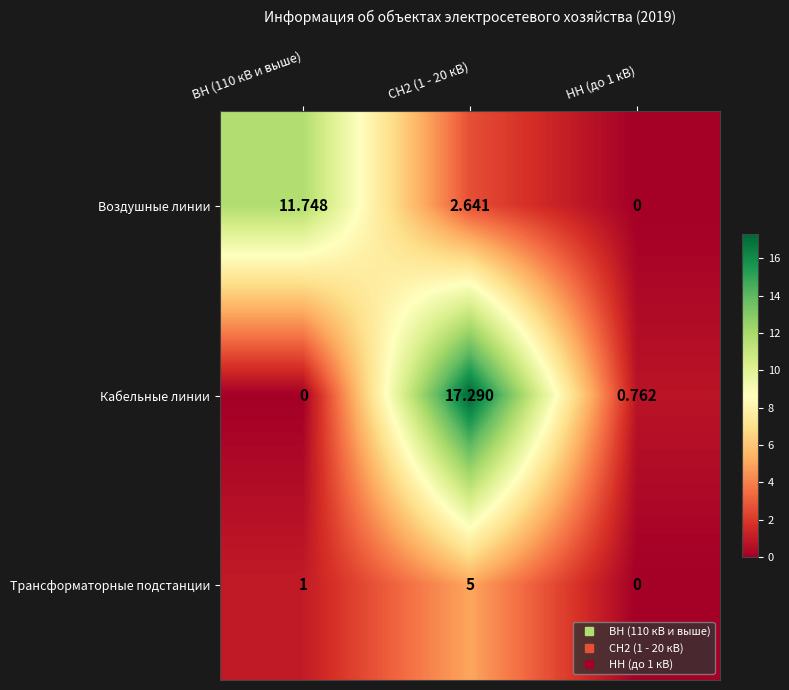

How many positive values does the Кабельные линии series have?

2